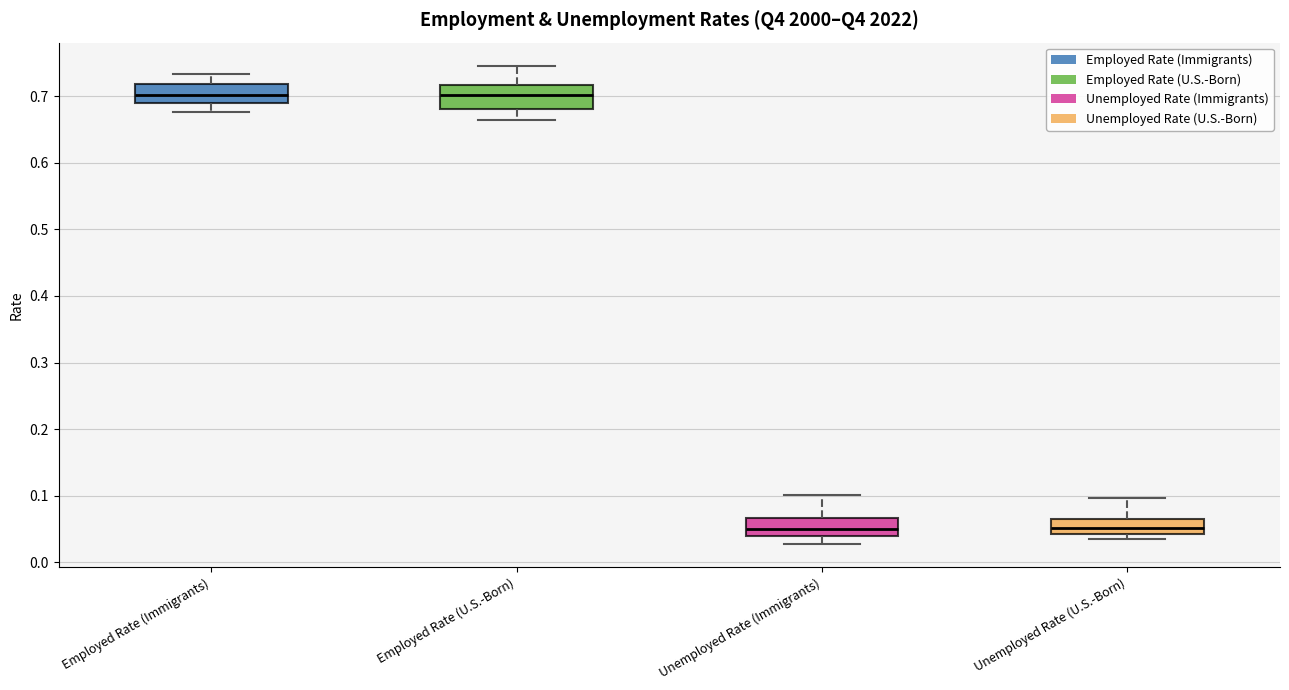

Reading left to right, transcribe this box plot: for each box, give where its median line is, the range the box spans, and where its two whiskers end, as read against the y-axis. The values are not printed on the chart, so give them approximately, as read against the axis.

Employed Rate (Immigrants): median 0.70, box 0.69 to 0.72, whiskers 0.68 to 0.73
Employed Rate (U.S.-Born): median 0.70, box 0.68 to 0.72, whiskers 0.66 to 0.75
Unemployed Rate (Immigrants): median 0.05, box 0.04 to 0.07, whiskers 0.03 to 0.10
Unemployed Rate (U.S.-Born): median 0.05, box 0.04 to 0.07, whiskers 0.03 to 0.10